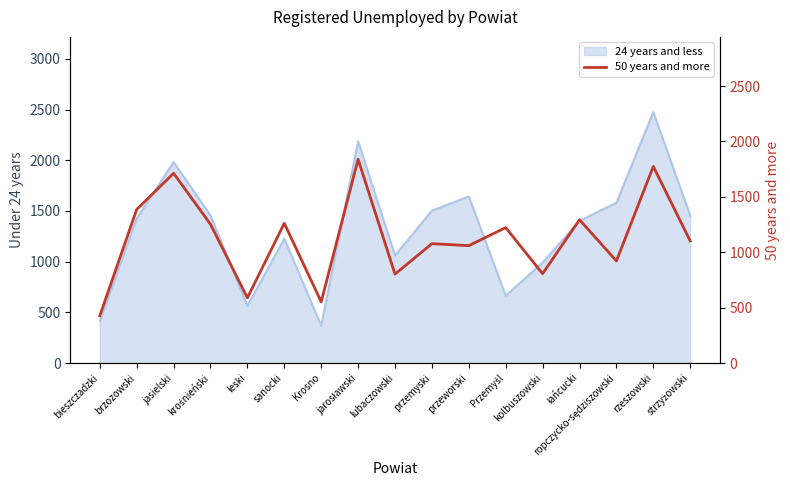

Read the value at łańcucki.

1294